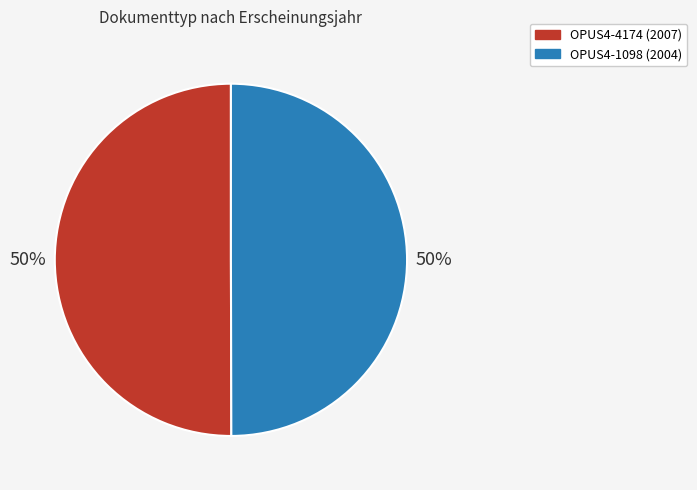

To the nearest percent, what portion does OPUS4-1098 represent?

50%